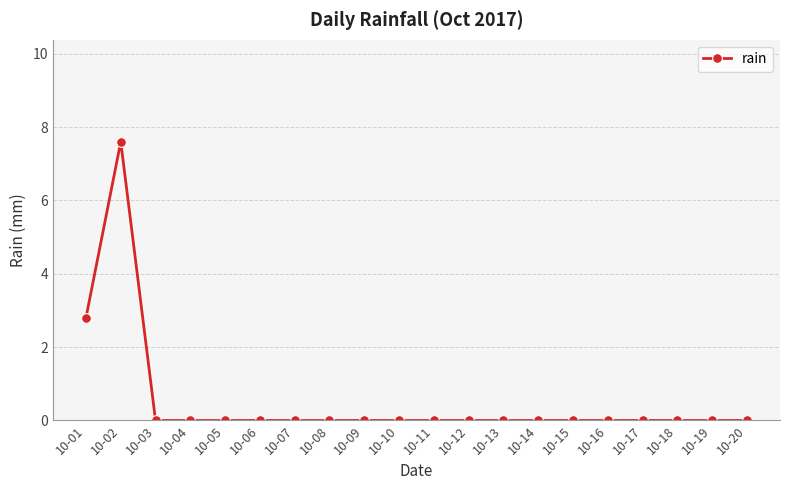

At which label is the value closest to 3?

10-01